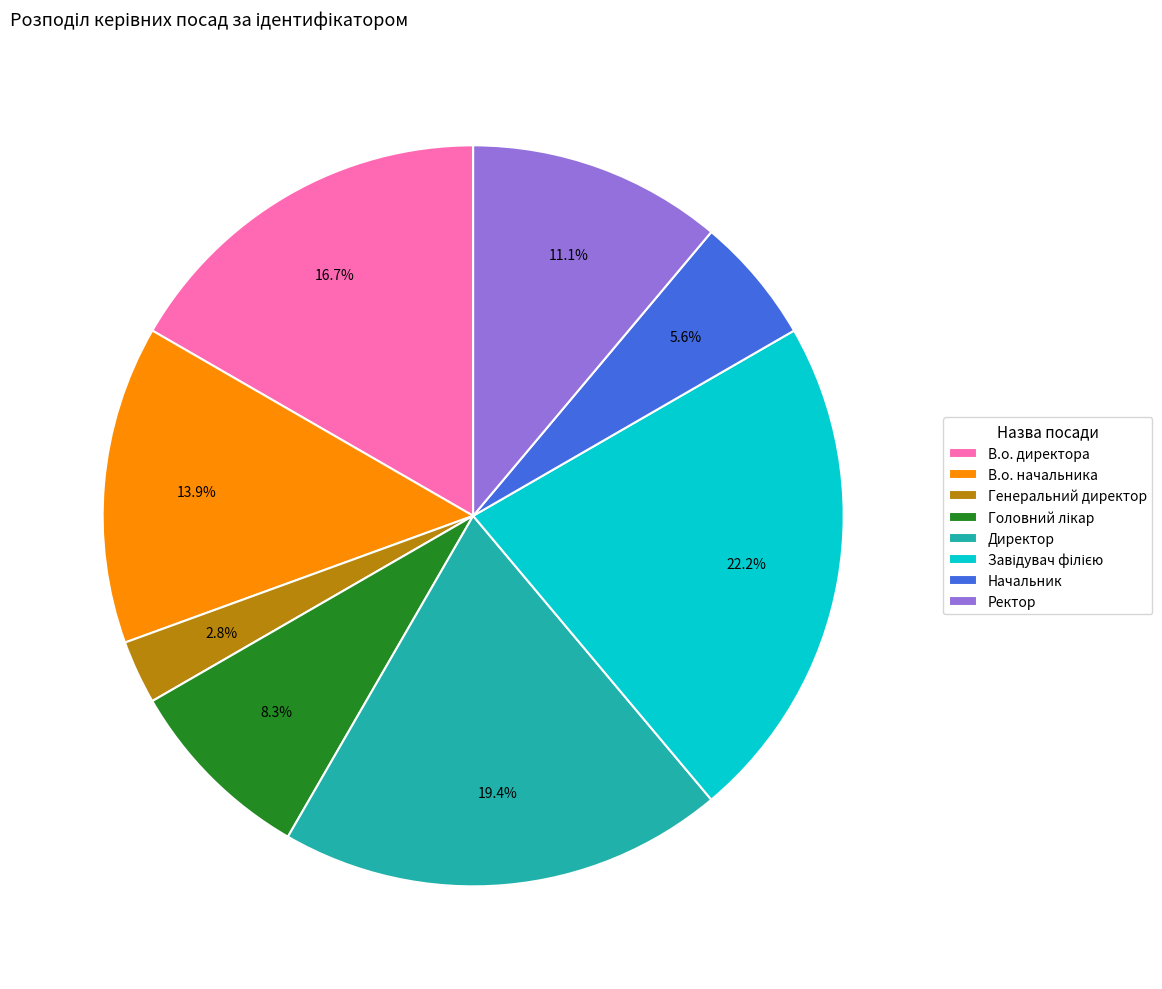

Do В.о. начальника and В.о. директора together represent more than half of the pie?

No